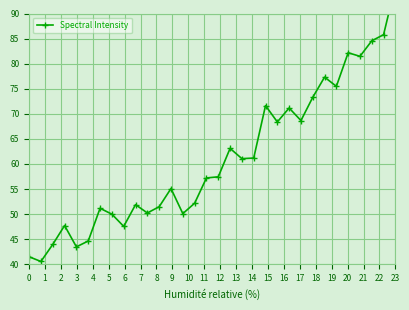

How many lines are shown in the chart?

1